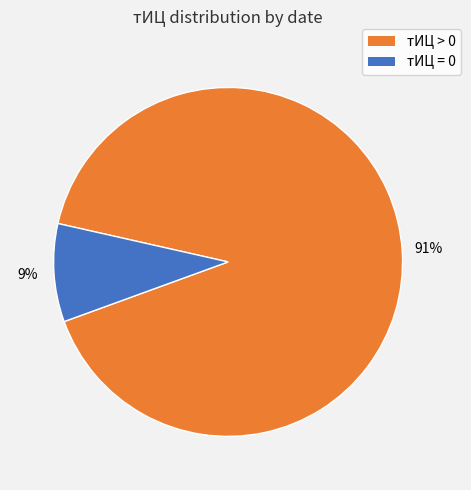

Does any single category account for the majority?

Yes